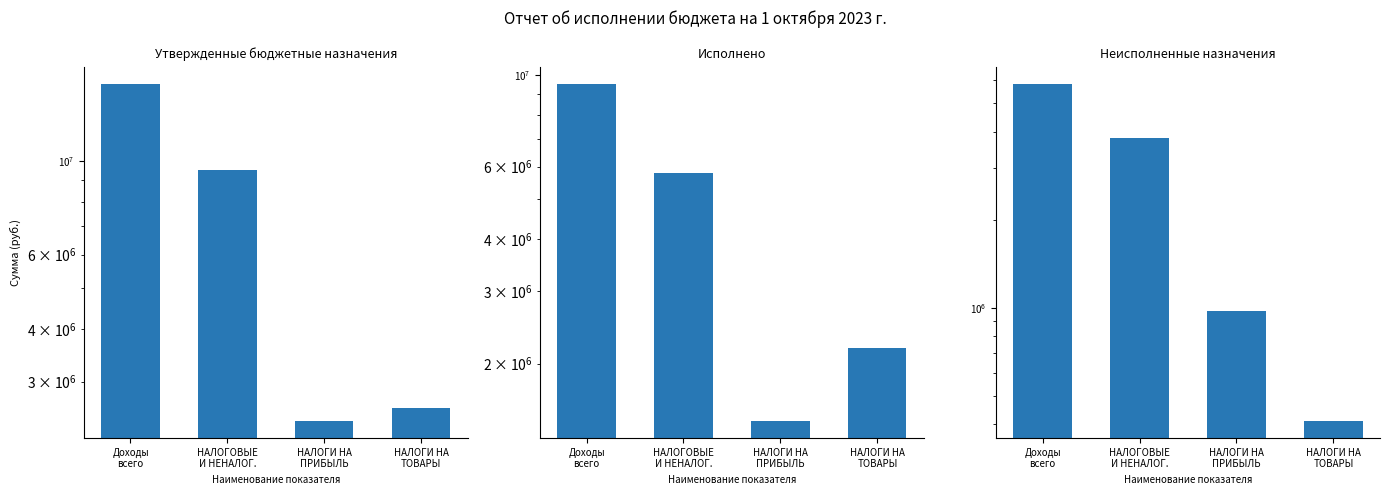

How many series are shown in this chart?

3